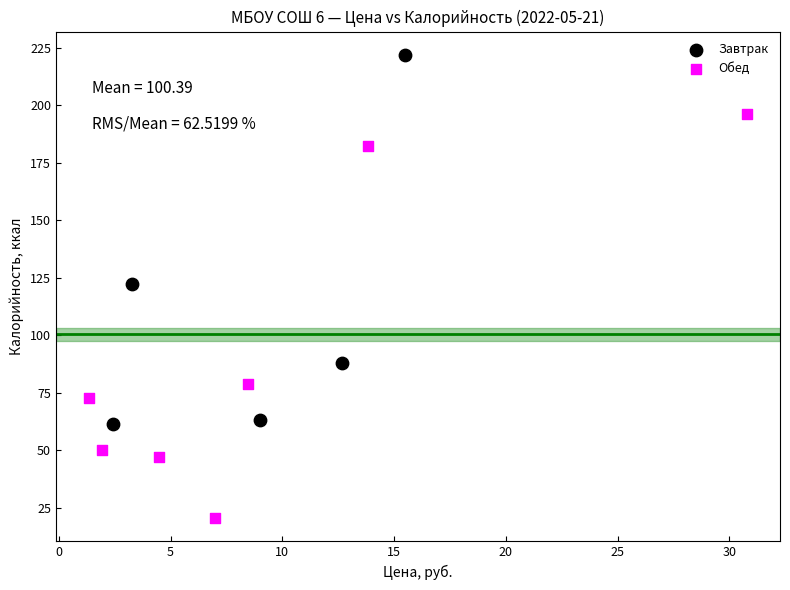

Which series contains the lowest Y value?

Обед